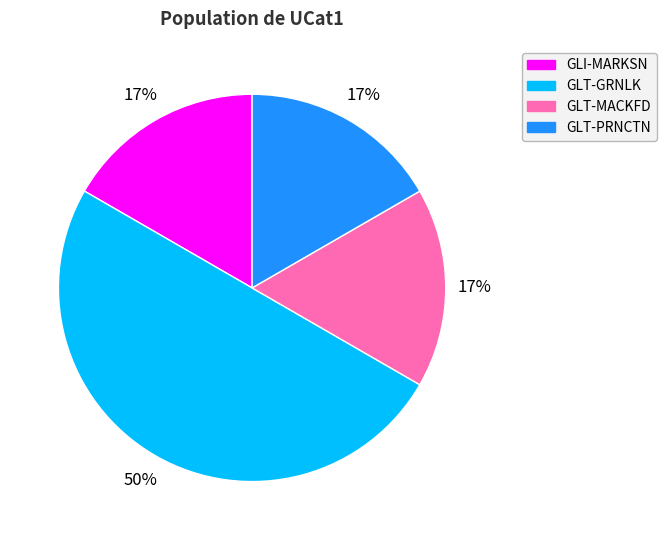

Do GLT-MACKFD and GLT-GRNLK together represent more than half of the pie?

Yes